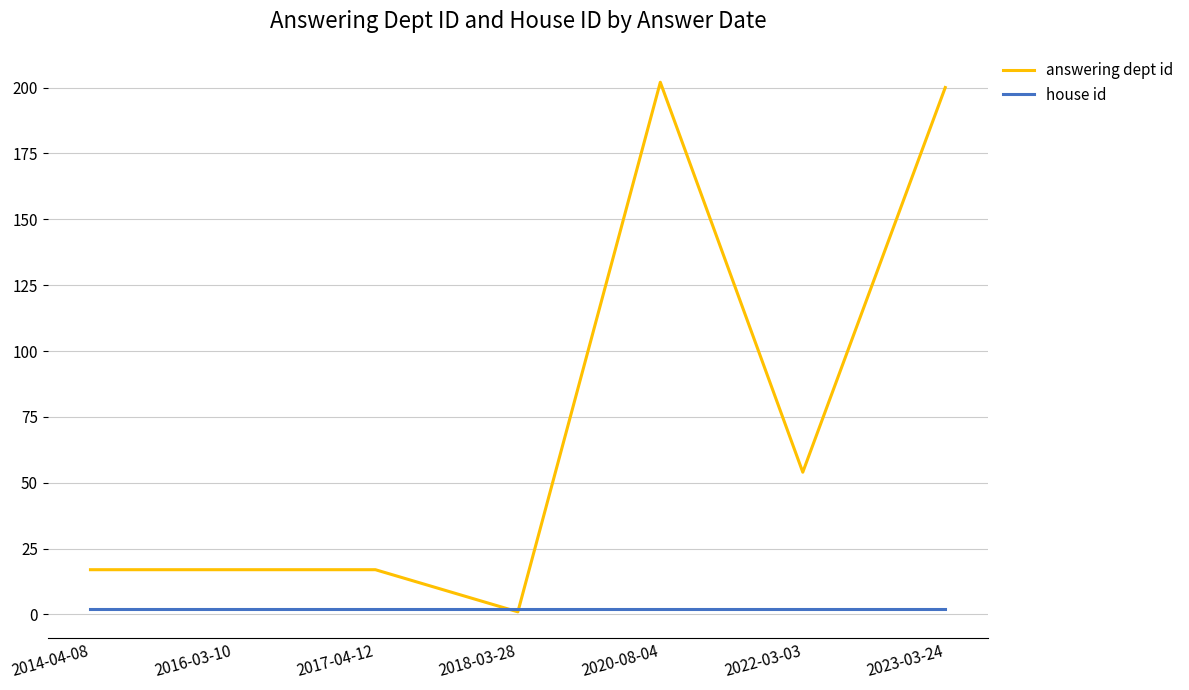

Is the value of house id at 2023-03-24 greater than the value of answering dept id at 2017-04-12?

No